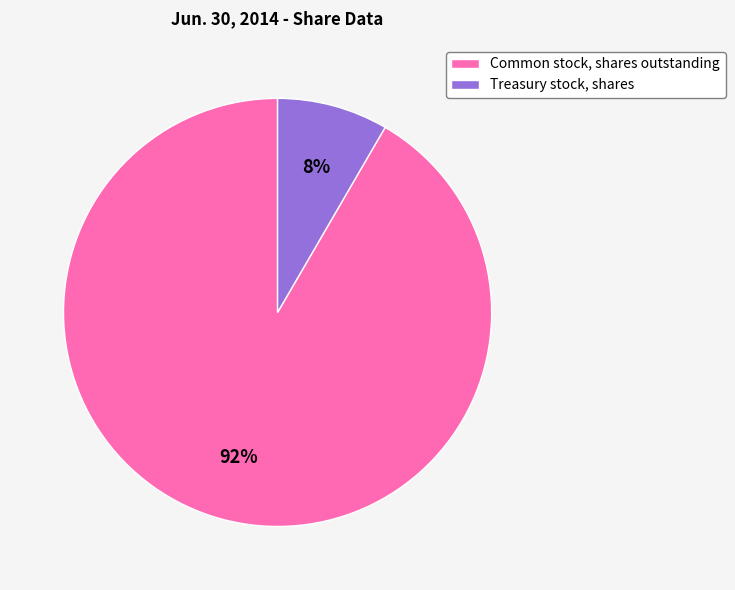

Do Common stock, shares outstanding and Treasury stock, shares together represent more than half of the pie?

Yes